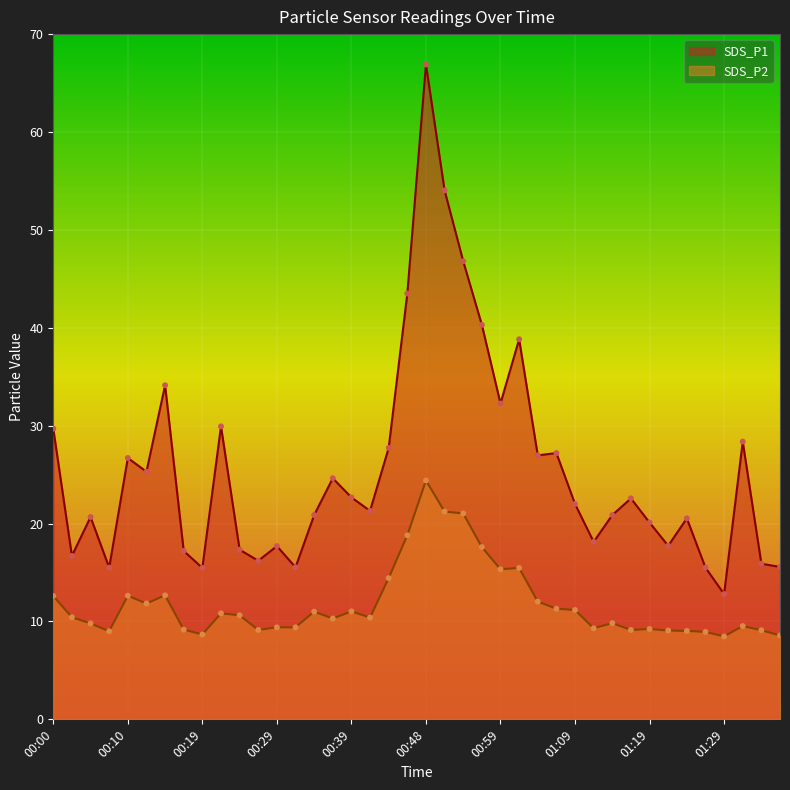

Is the value of SDS_P1 at 00:56 greater than the value of SDS_P2 at 00:36?

Yes